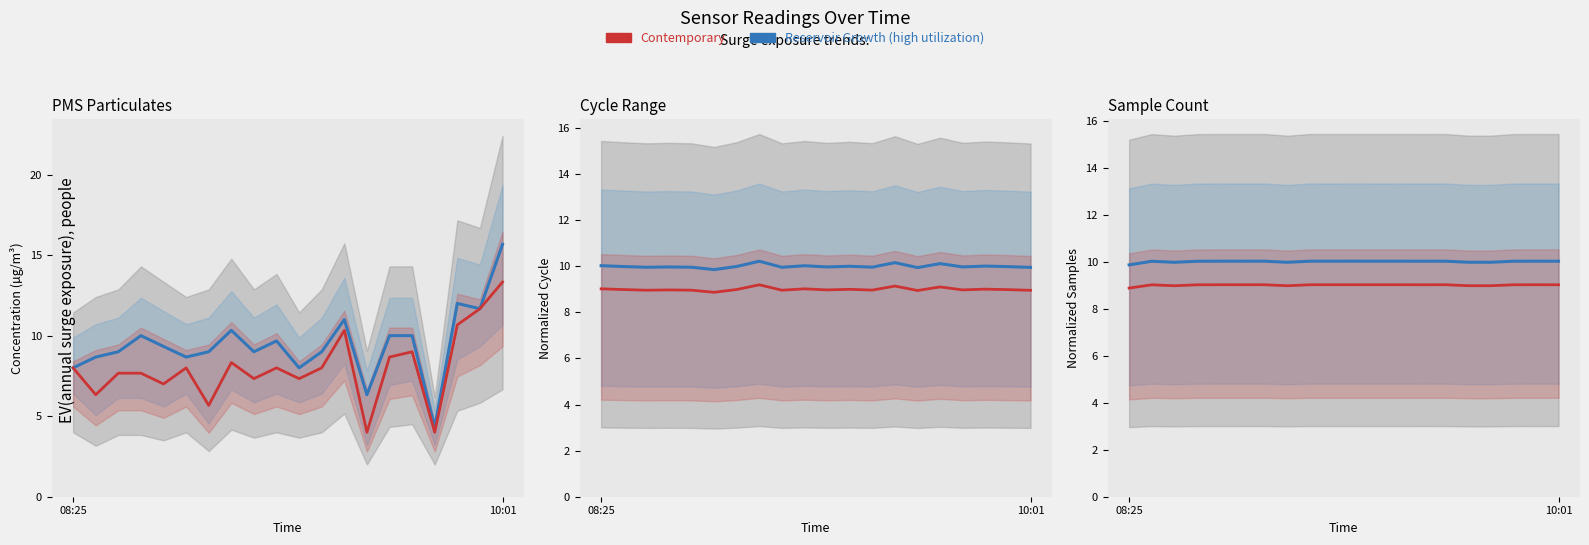

Does the chart display data point markers on the line(s)?

No